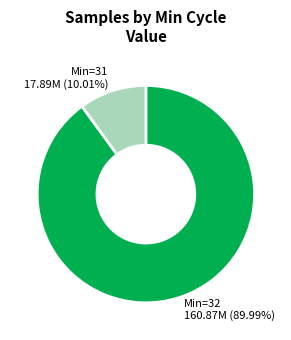

Count the number of slices in the pie.

2